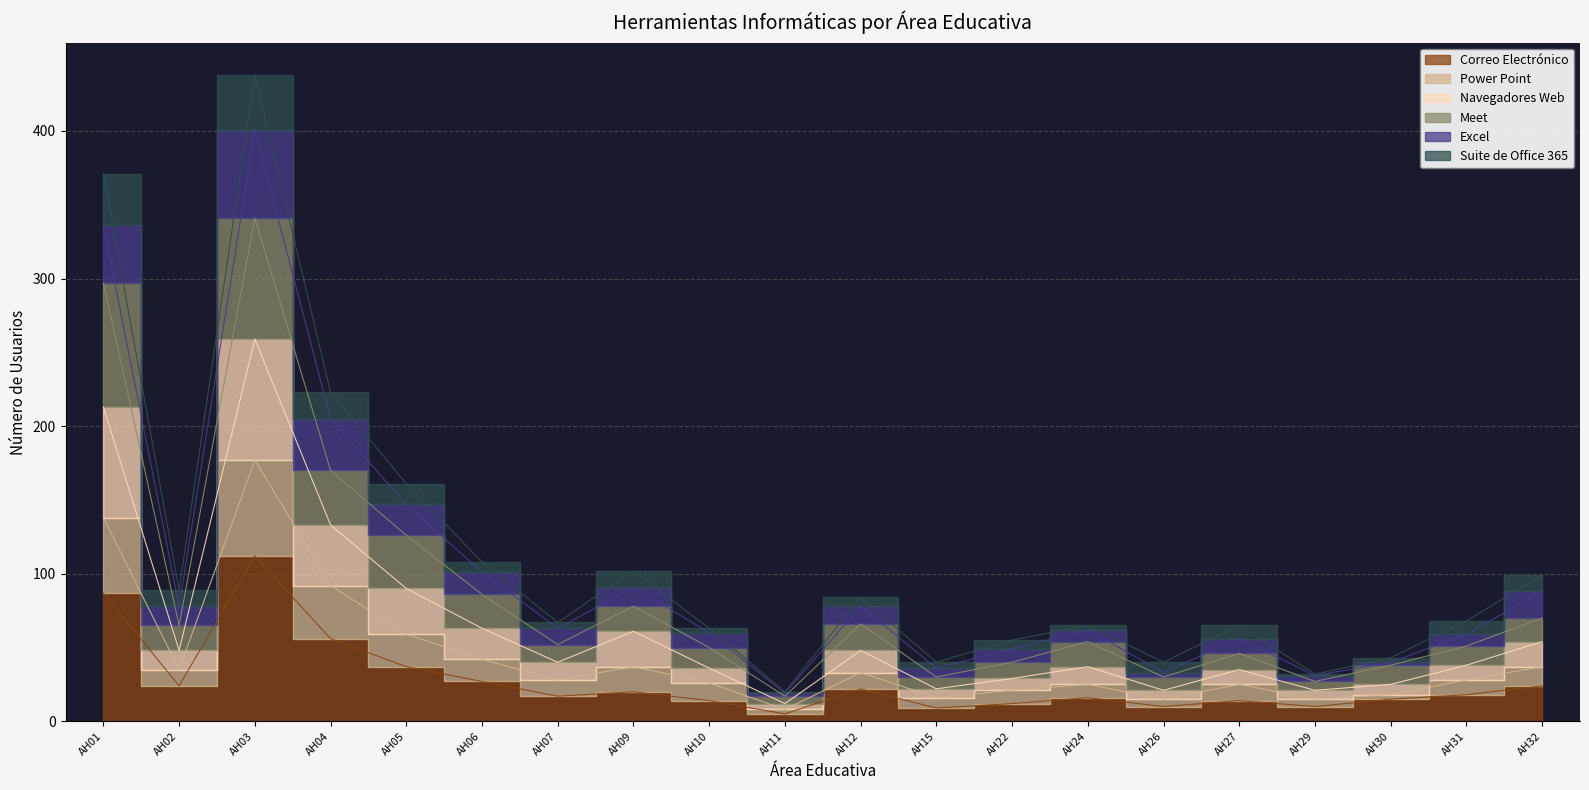

True or false: Meet and Navegadores Web intersect in this chart.

False